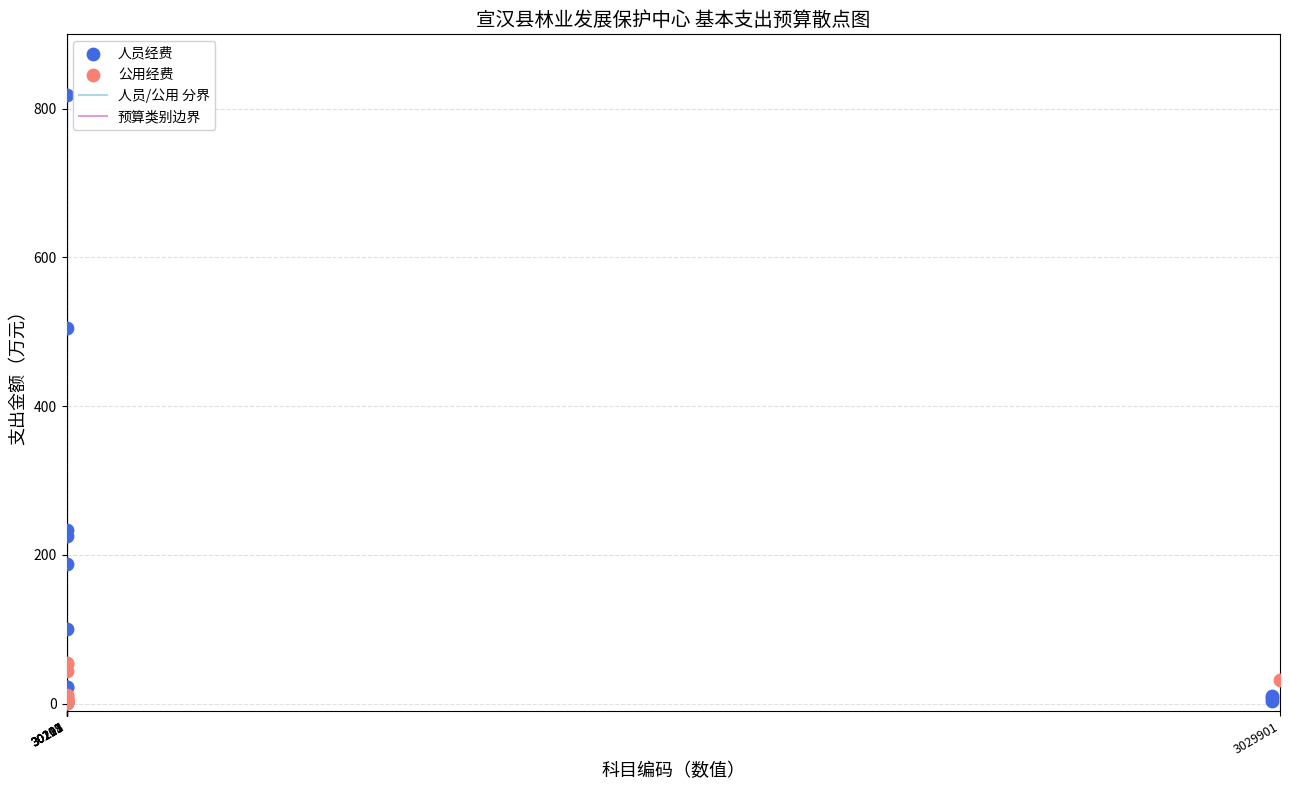

Which series has the widest spread of Y values?

人员经费